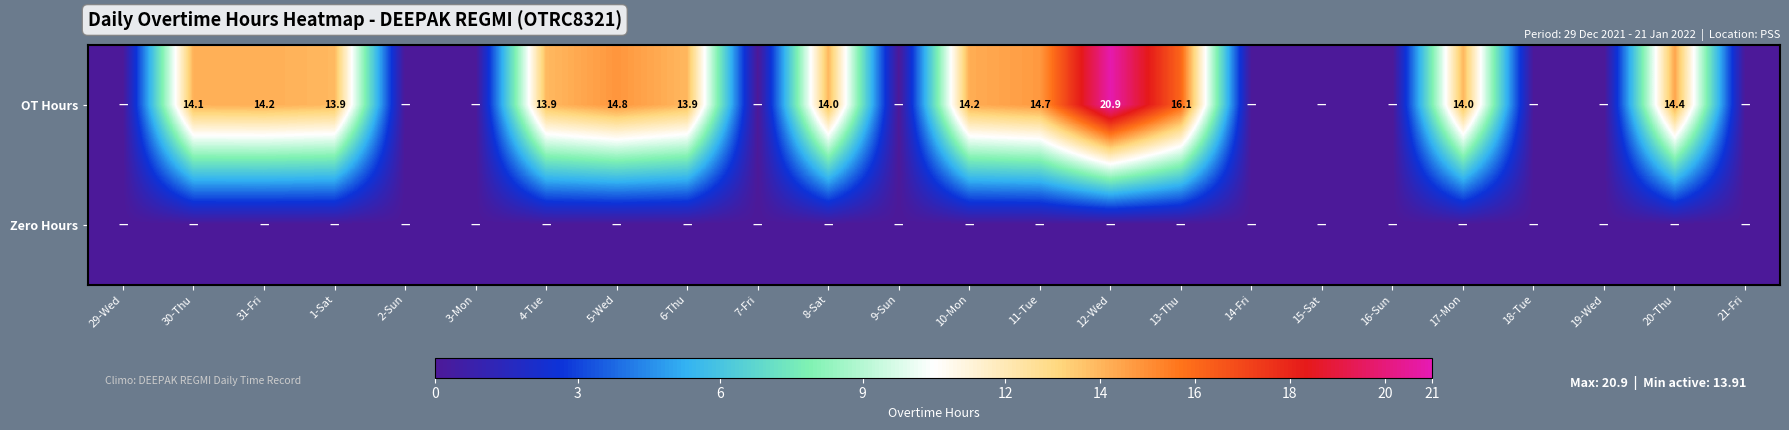

List the series in order of their peak value, lowest first.

Zero Hours, OT Hours